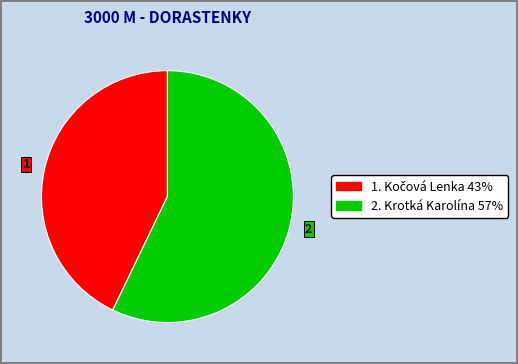

Does any single category account for the majority?

Yes